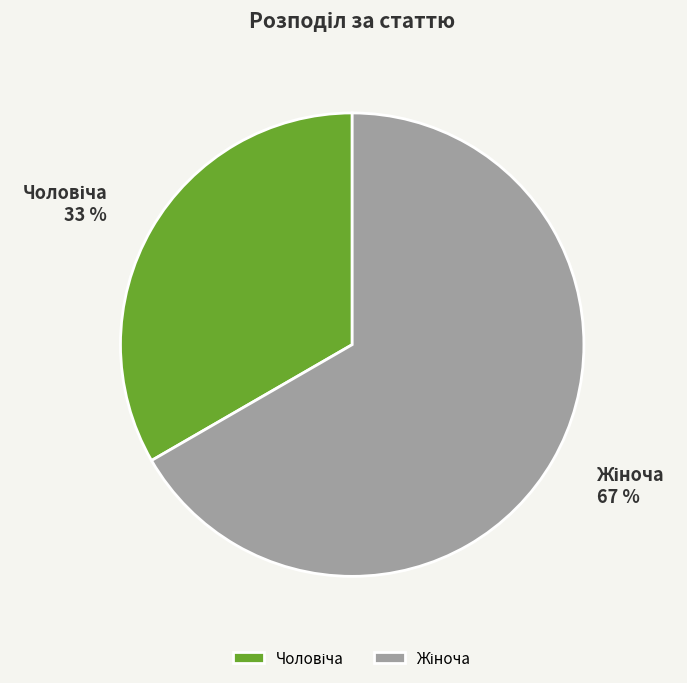

Is there a majority slice in this chart?

Yes